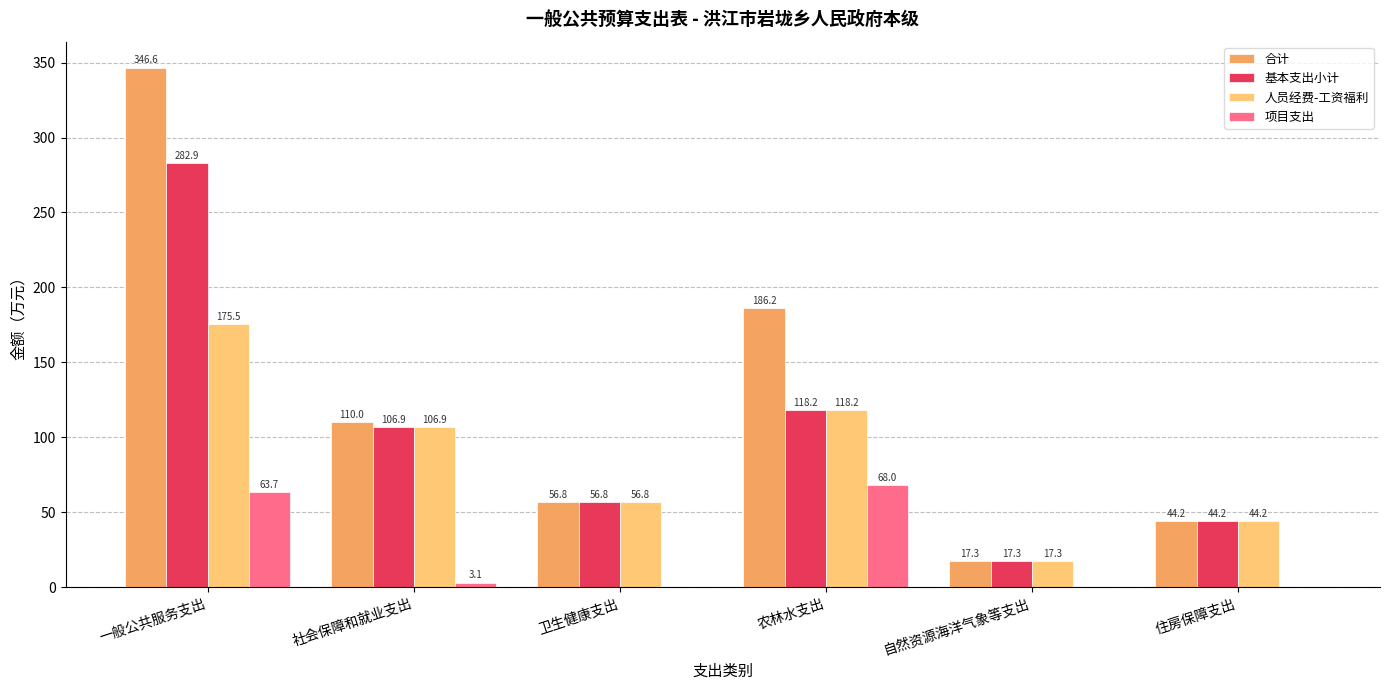

Does the chart contain stacked bars?

No